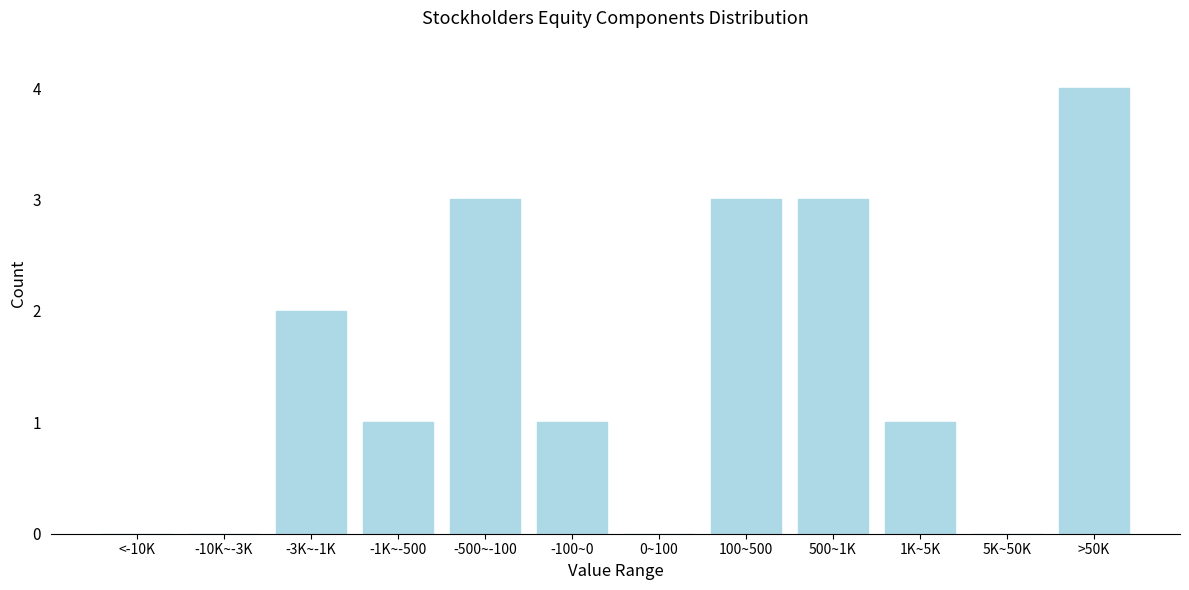

Reading left to right, extract all data points from this chart.

<-10K=0	-10K~-3K=0	-3K~-1K=2	-1K~-500=1	-500~-100=3	-100~0=1	0~100=0	100~500=3	500~1K=3	1K~5K=1	5K~50K=0	>50K=4